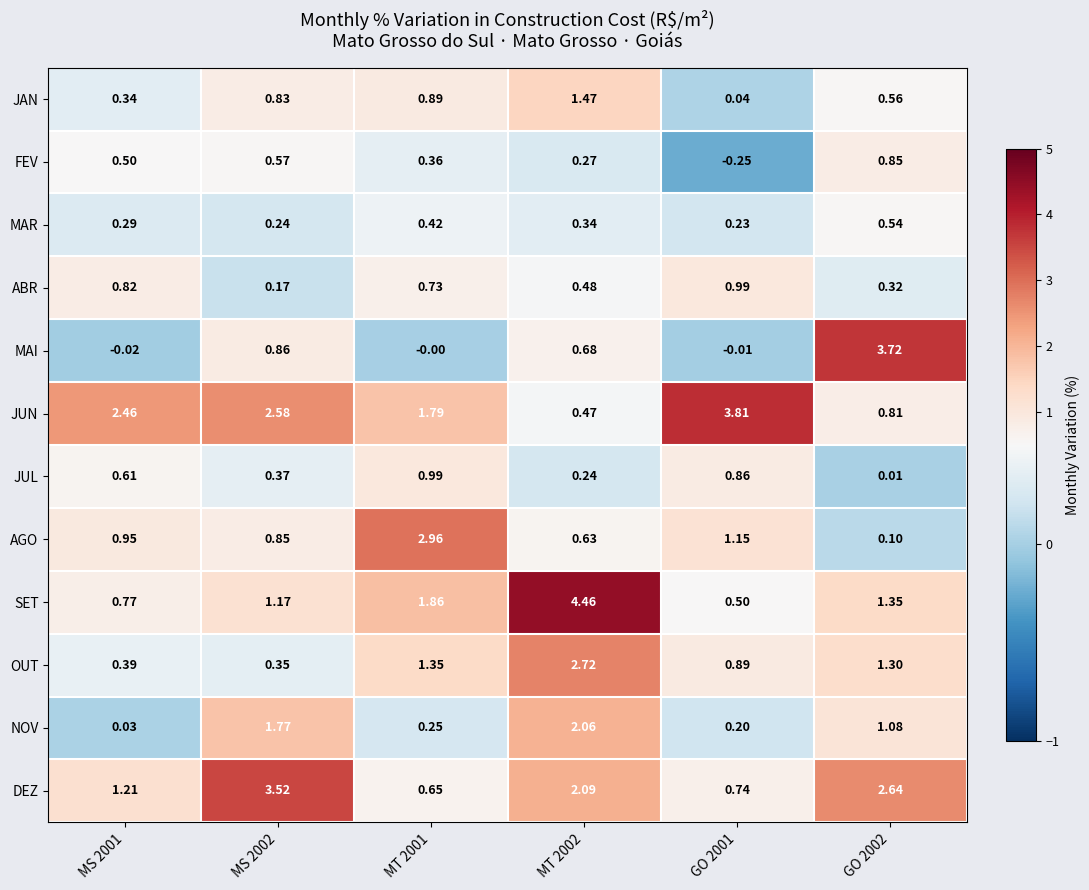

Is the value of MAI at MT 2002 greater than the value of OUT at MS 2002?

Yes